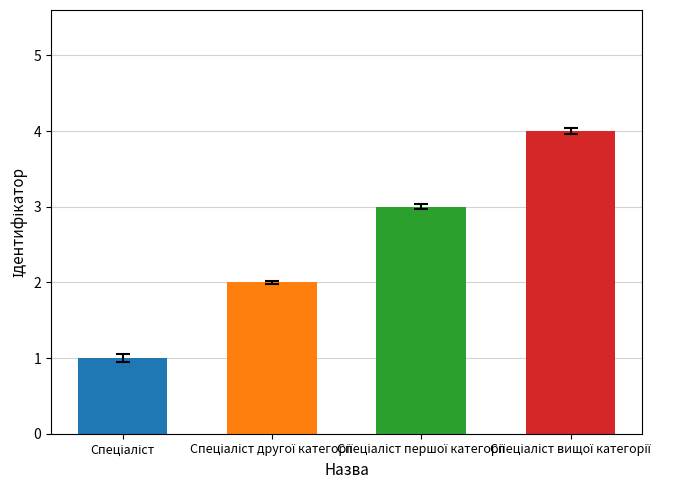

How many bars are there in total?

4